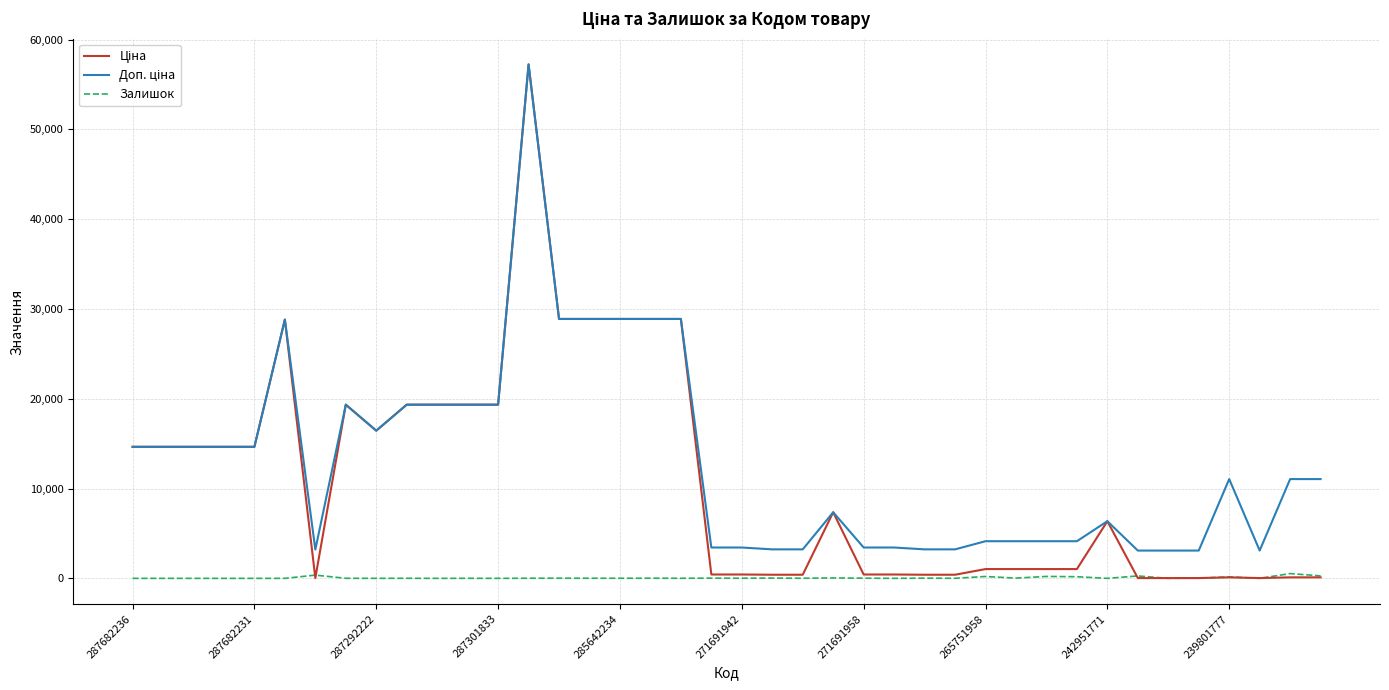

How many lines are shown in the chart?

3